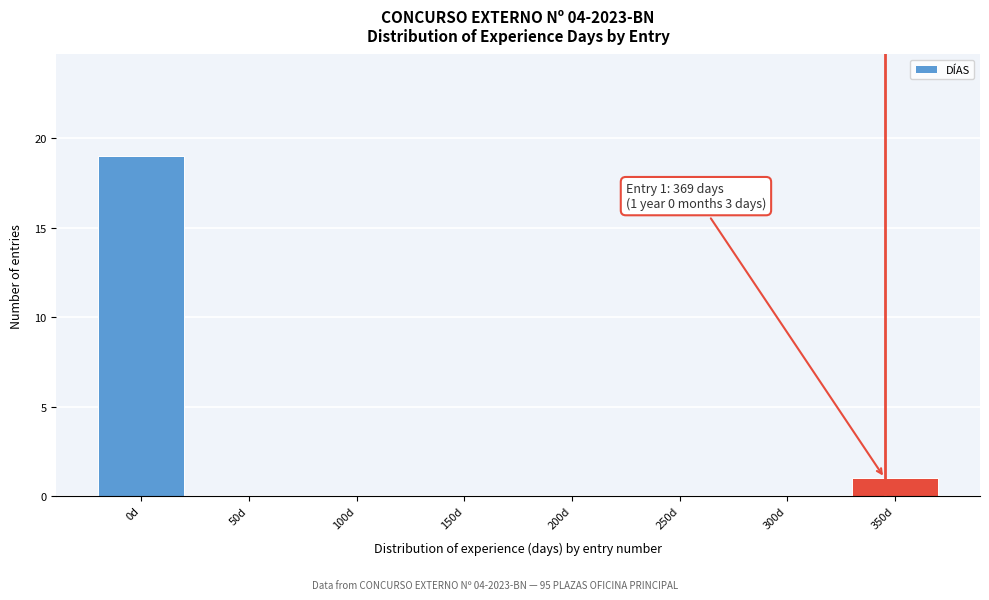

Reading left to right, what are all the values shown in this chart?

0d=19	50d=0	100d=0	150d=0	200d=0	250d=0	300d=0	350d=1